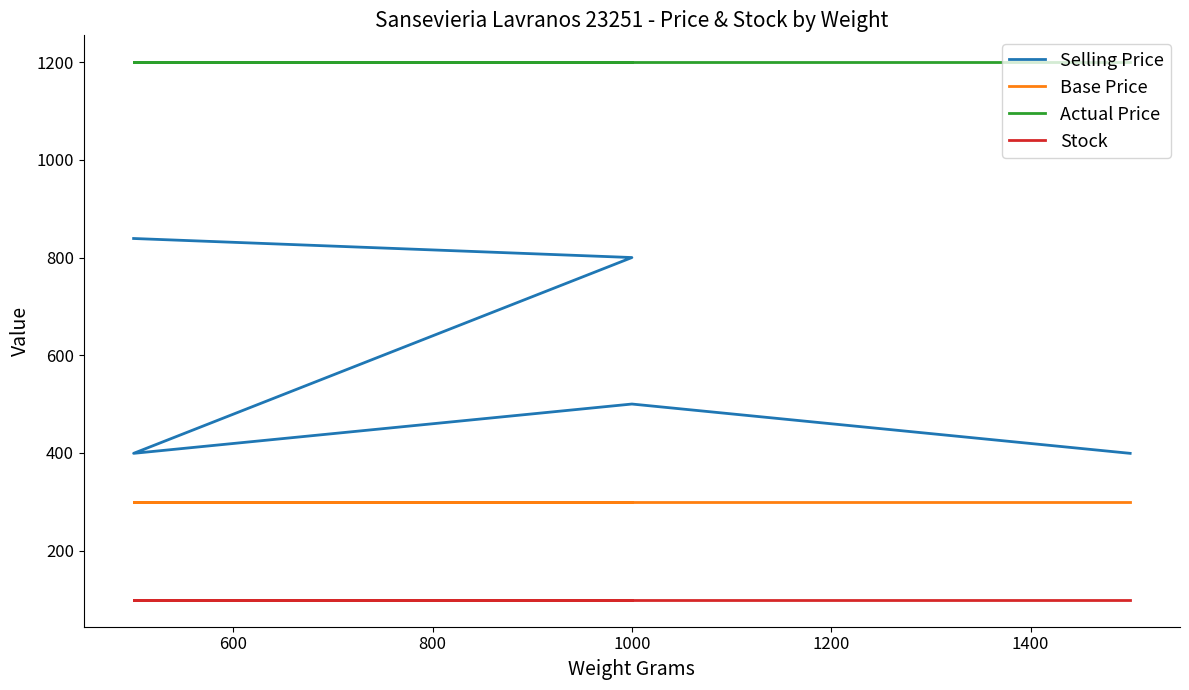

What are all the series names shown in the legend?

Selling Price, Base Price, Actual Price, Stock